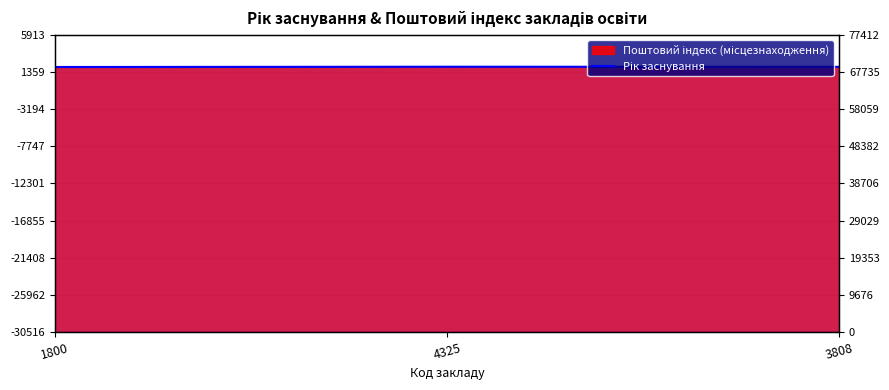

List the labels in order of value, smallest first.

1800, 3808, 4325